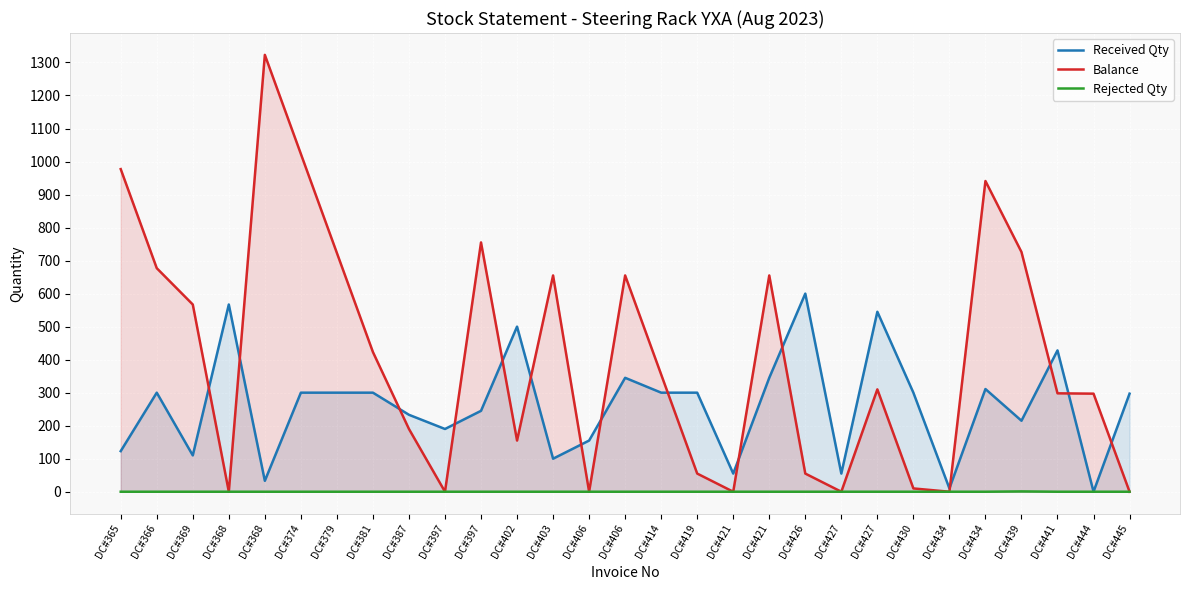

Where does the Balance series first go above 310?

DC#365